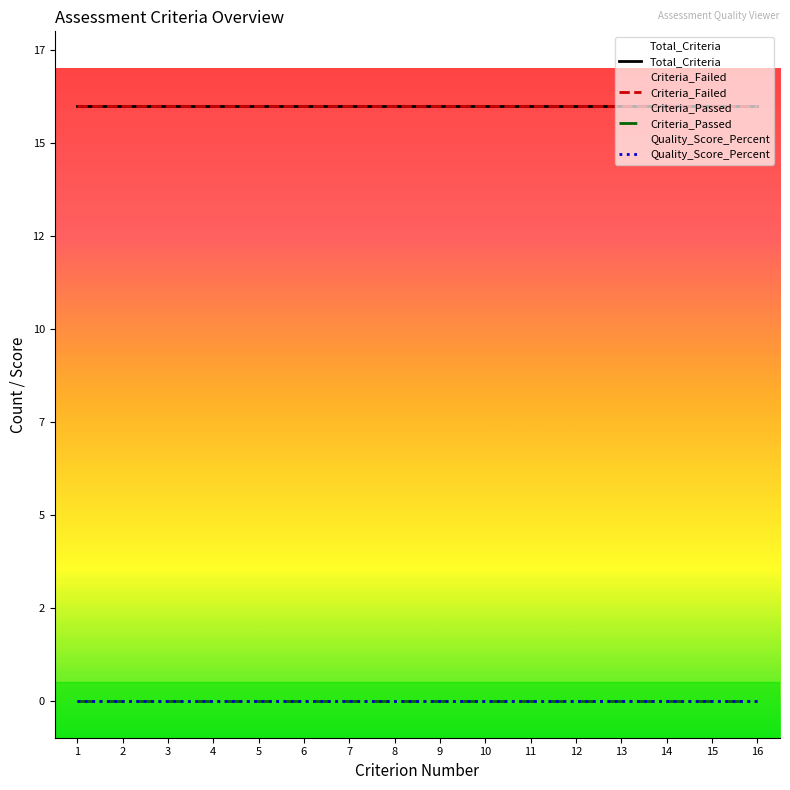

Which series has the widest spread of values?

Total_Criteria